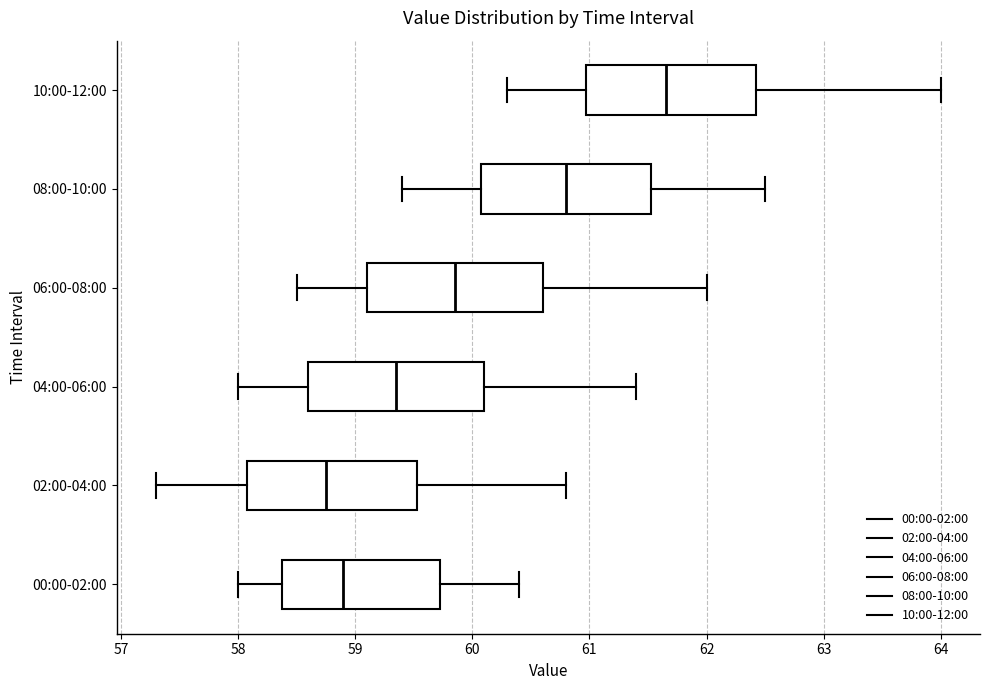

Where is the left edge of the box for 04:00-06:00 on the x-axis? The values are not printed on the chart, so give them approximately, as read against the axis.

58.6